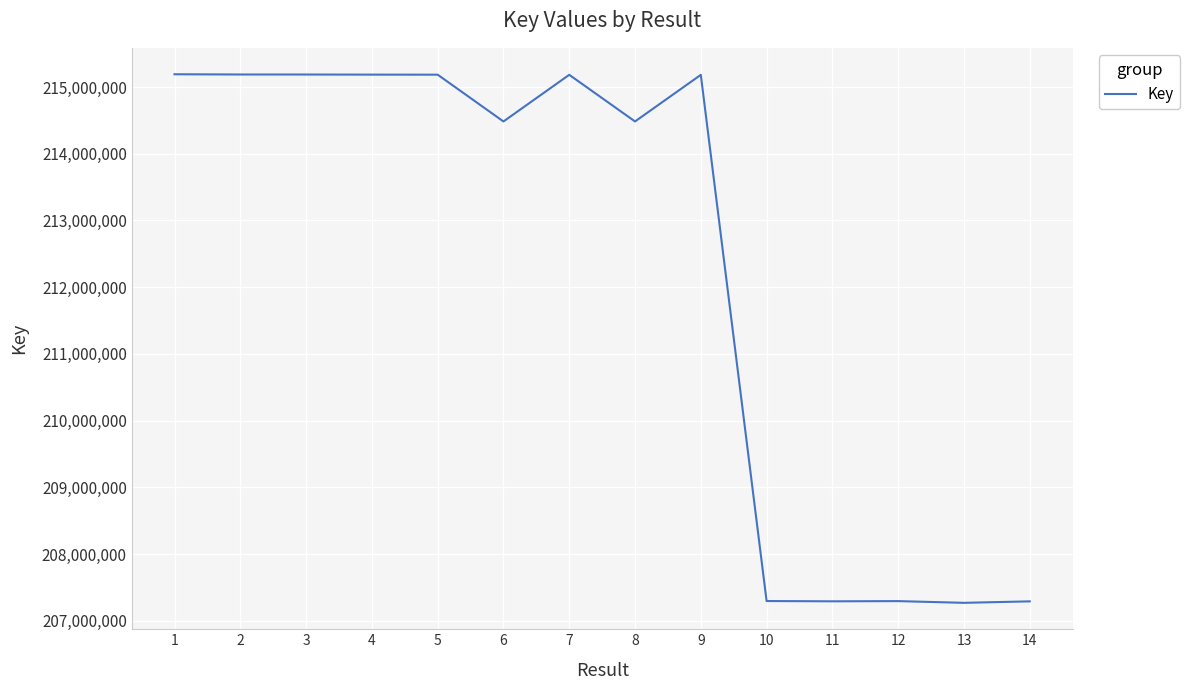

True or false: the data shows 142642304 at 3.

False